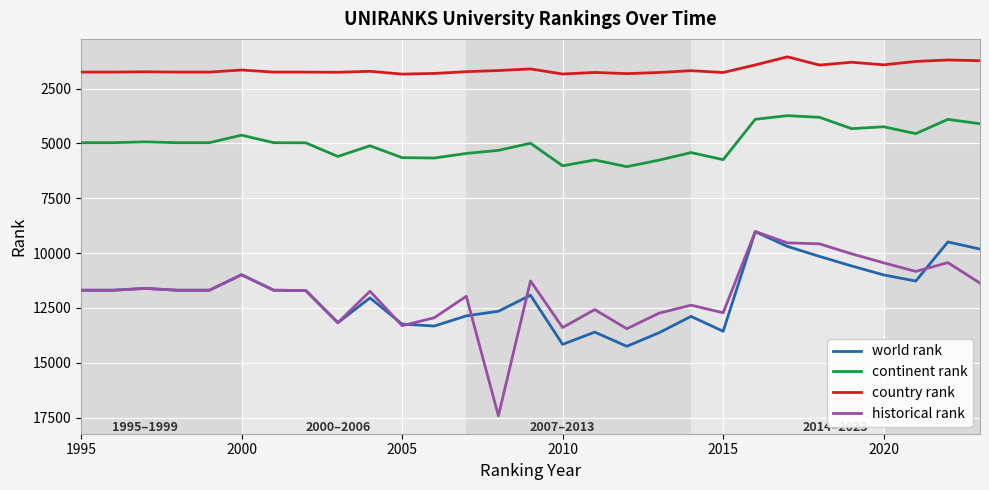

Which series has the widest spread of values?

historical rank